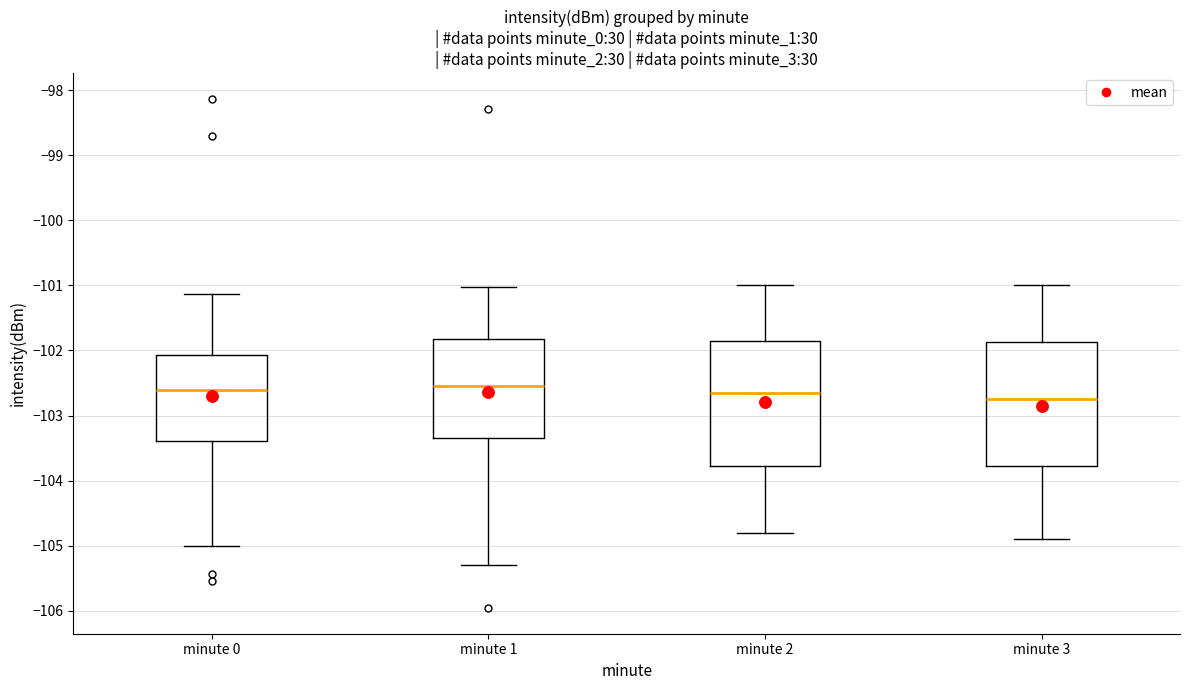

Where does the upper whisker of the box for minute 1 end on the y-axis? The values are not printed on the chart, so give them approximately, as read against the axis.

-101.0